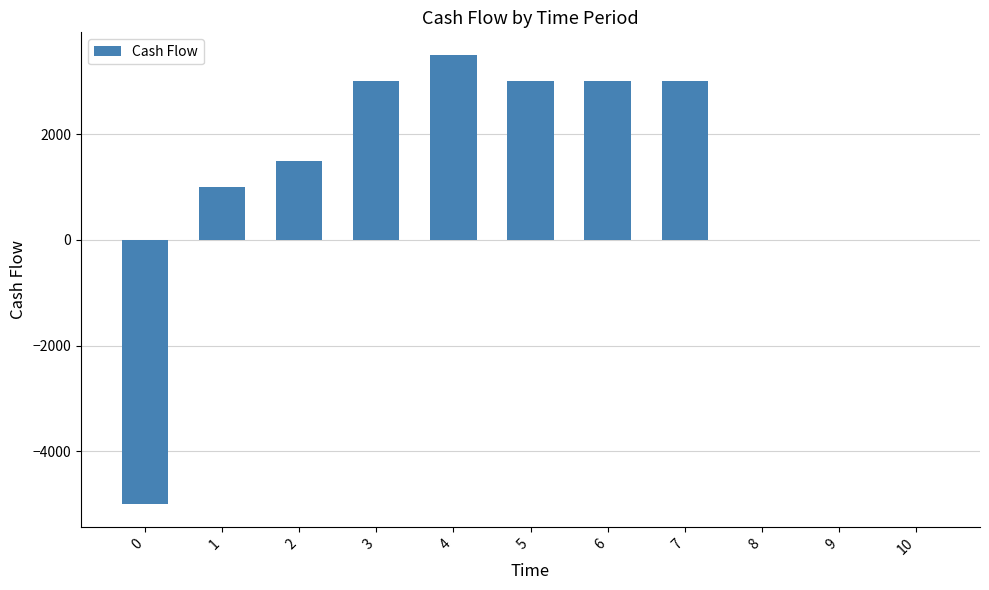

Is it true that the value at 0 is -5000?

True